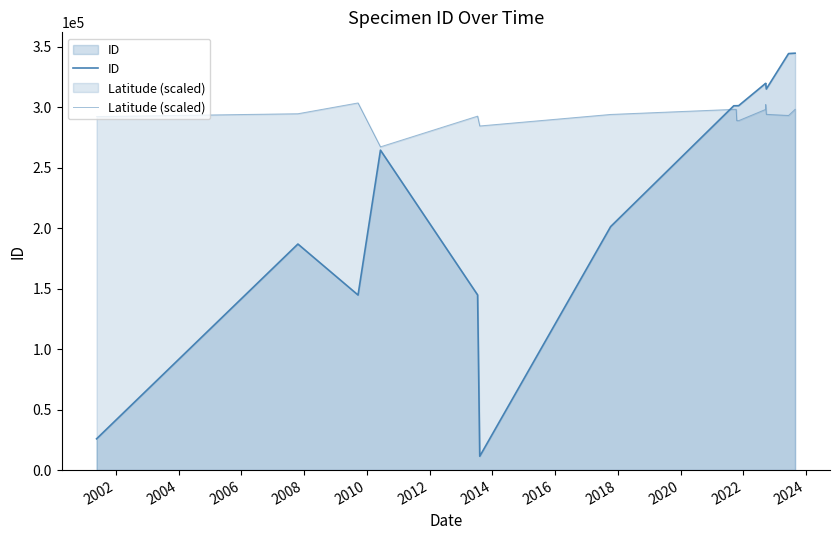

What are all the series names shown in the legend?

ID, Latitude (scaled)